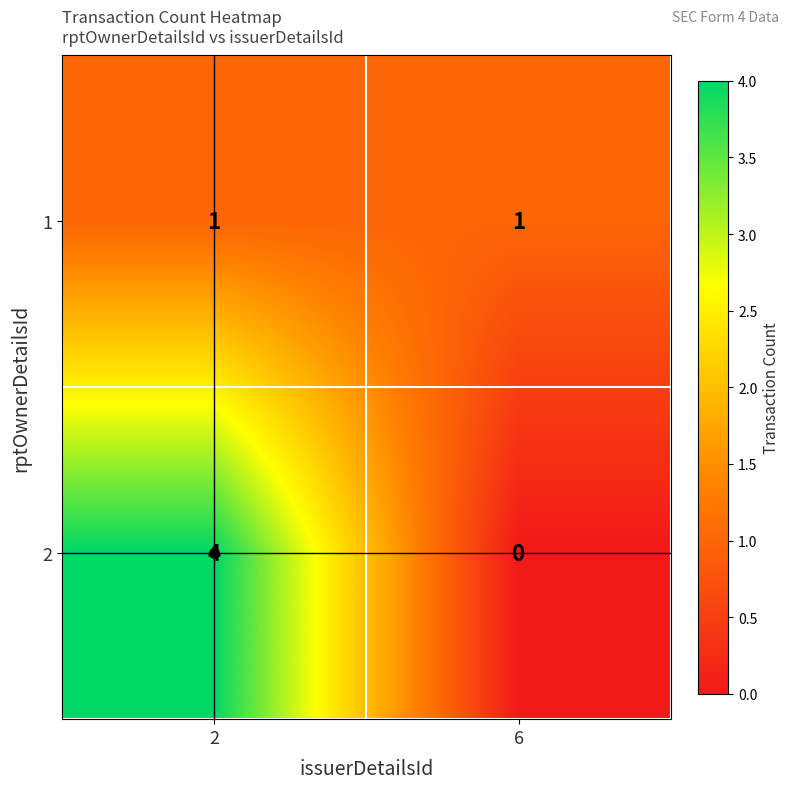

True or false: 2 has a value of 0 at 6.

True